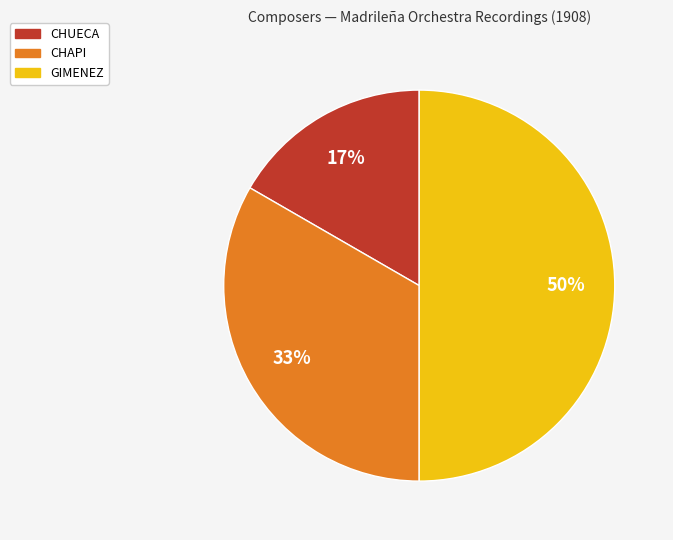

What percentage is the CHUECA slice, to the nearest percent?

17%